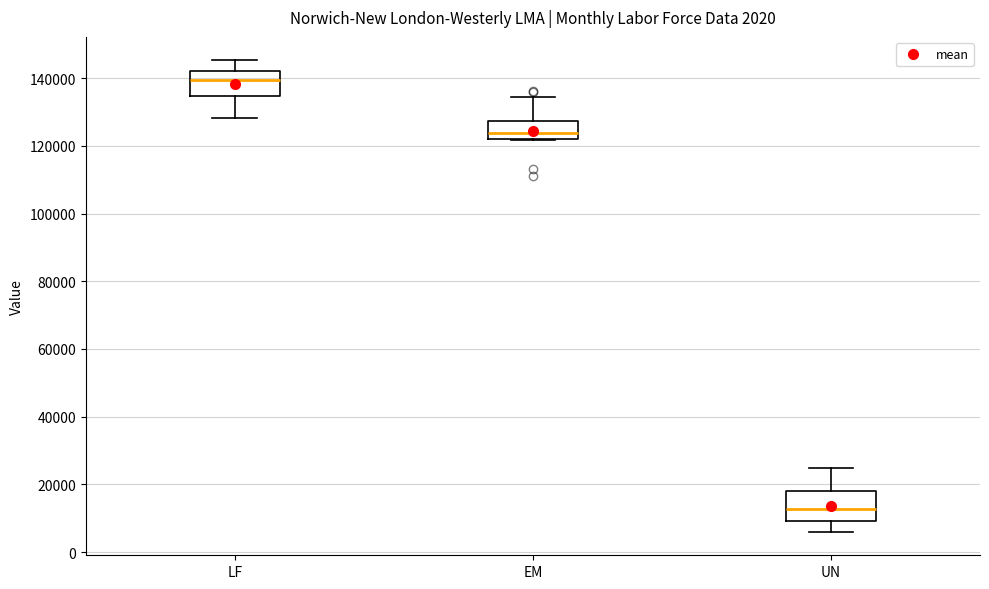

Reading left to right, read every box against the y-axis: the position of its median line, the range the box covers, and the ends of its whiskers. The values are not printed on the chart, so give them approximately, as read against the axis.

LF: median 140000, box 134000 to 142000, whiskers 128000 to 146000
EM: median 124000, box 122000 to 128000, whiskers 122000 to 134000
UN: median 12000, box 10000 to 18000, whiskers 6000 to 24000